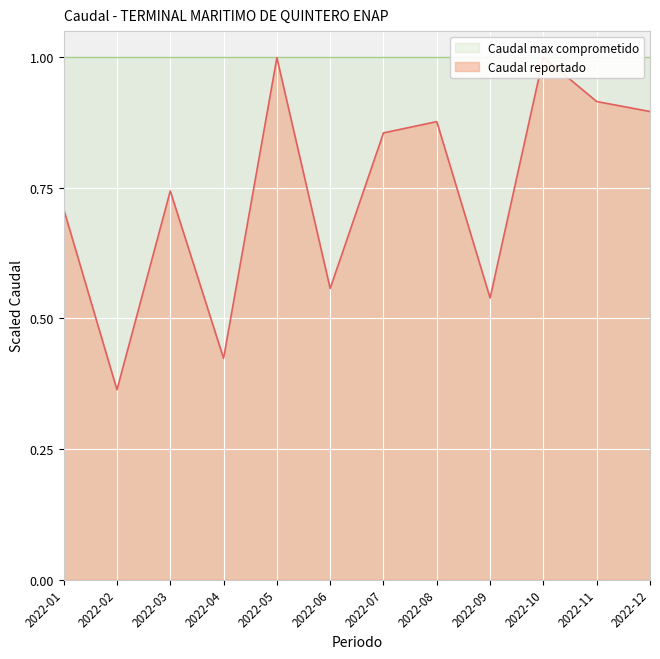

What is the greatest value displayed?

1.0